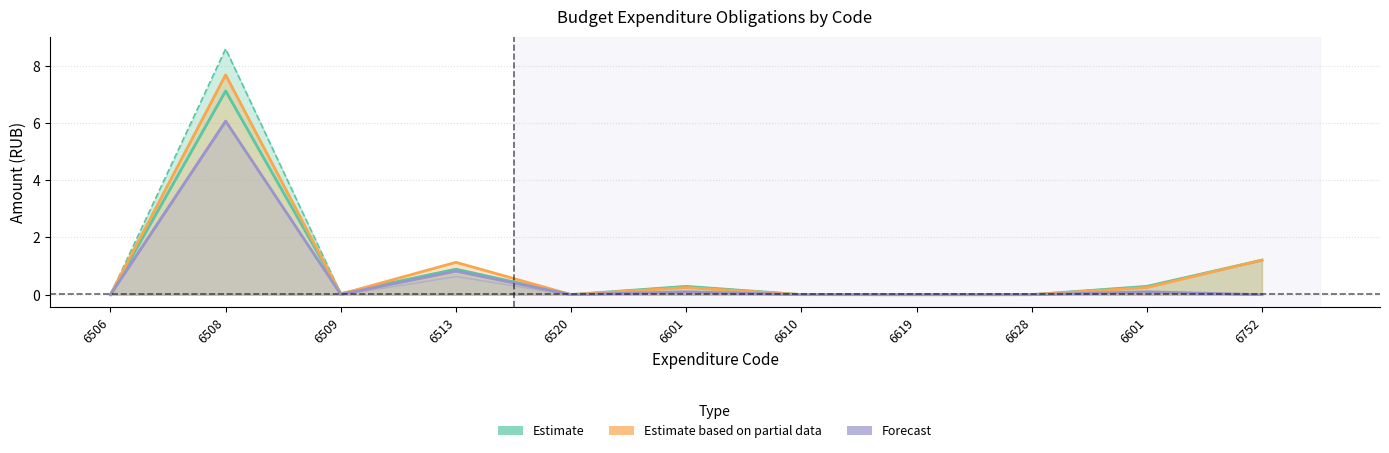

List the series in order of their overall mean, lowest first.

Forecast (2025-2026), Estimate (2022), Estimate based on partial data (2023)